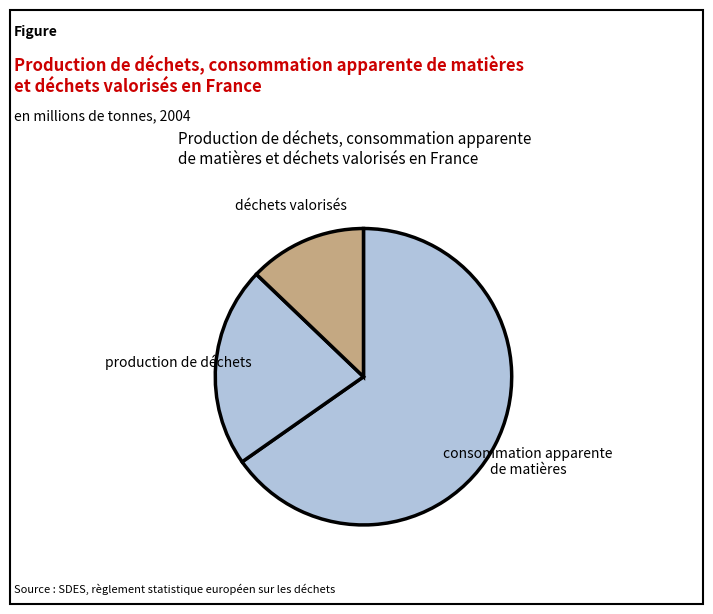

How many slices are in this pie chart?

3